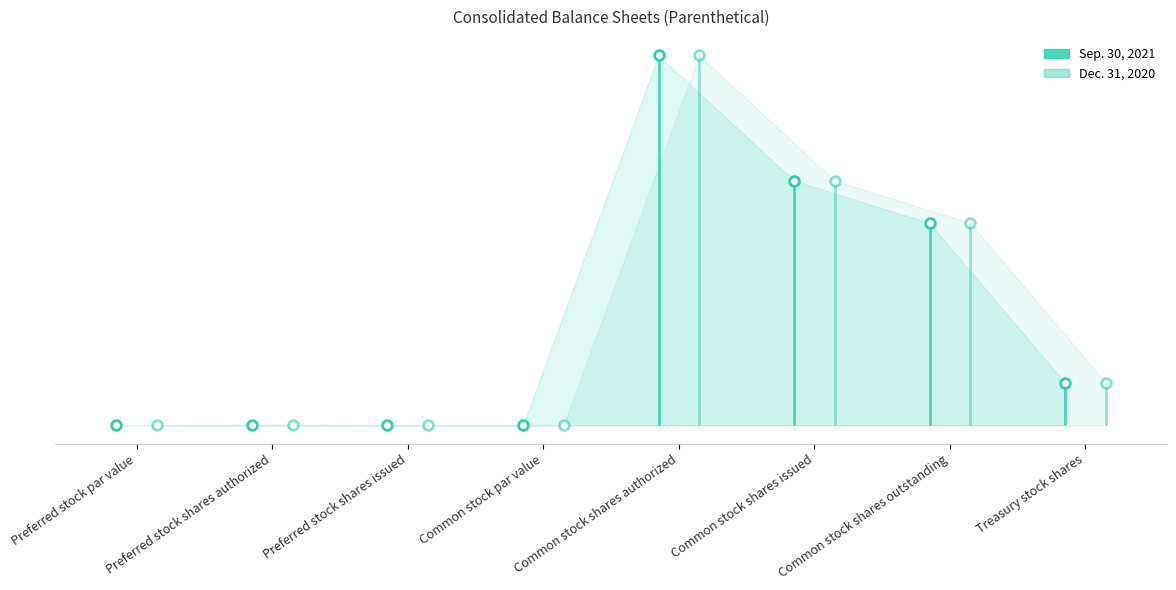

Between Preferred stock par value and Treasury stock shares, which series saw the biggest shift?

Sep. 30, 2021